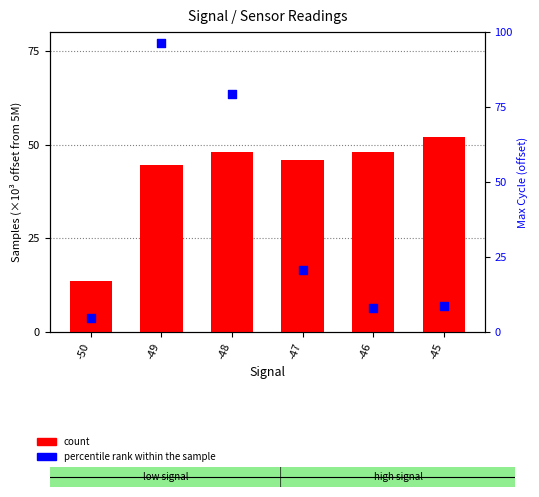

Which series contains the highest Y value?

percentile rank within the sample